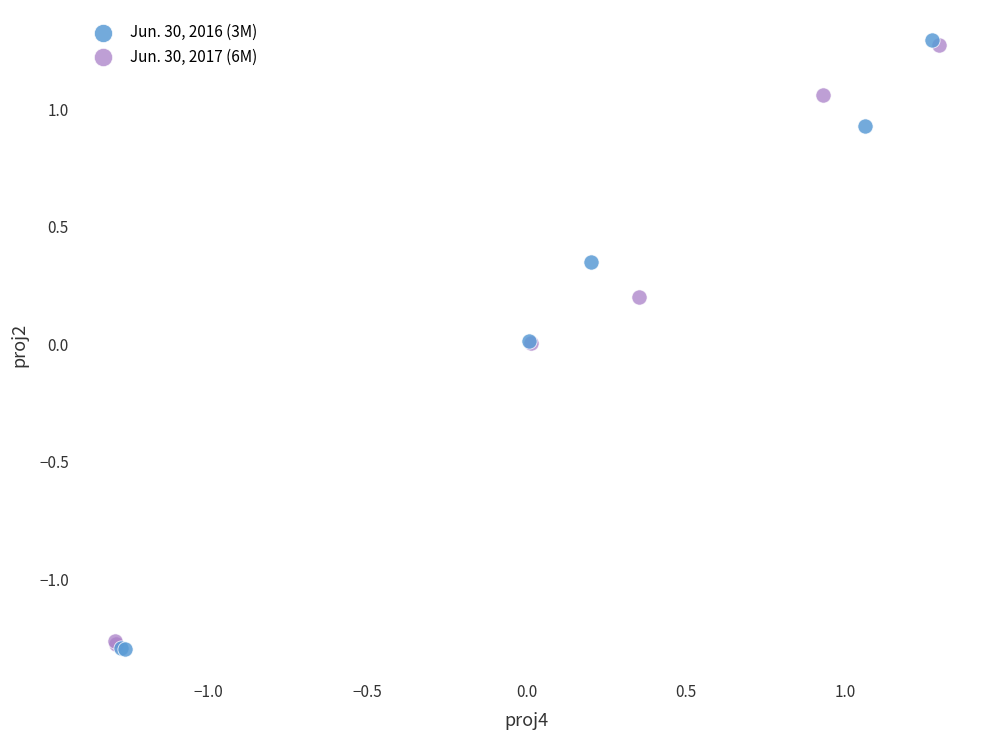

Which series has the largest Y range (max minus min)?

Jun. 30, 2016 (3M)